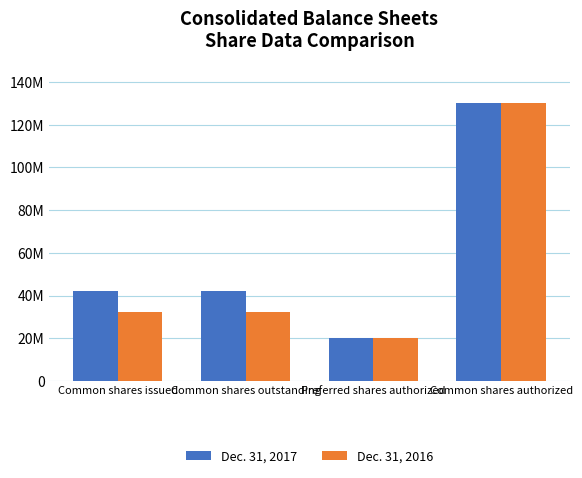

At which label is Dec. 31, 2017 closest to 75000000?

Common shares issued